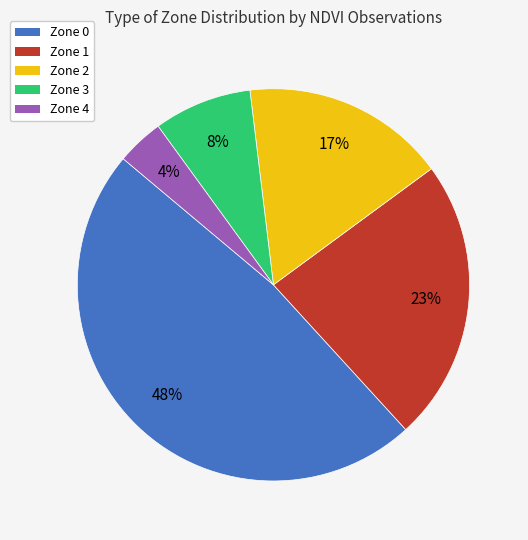

Does any single category account for the majority?

No